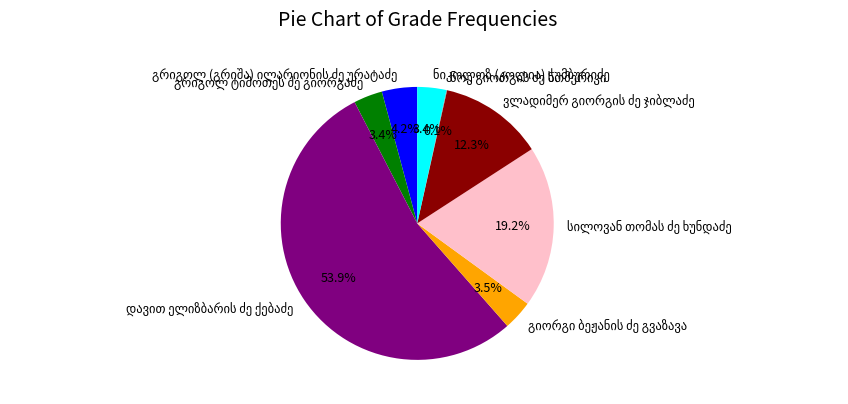

Does any single category account for the majority?

Yes